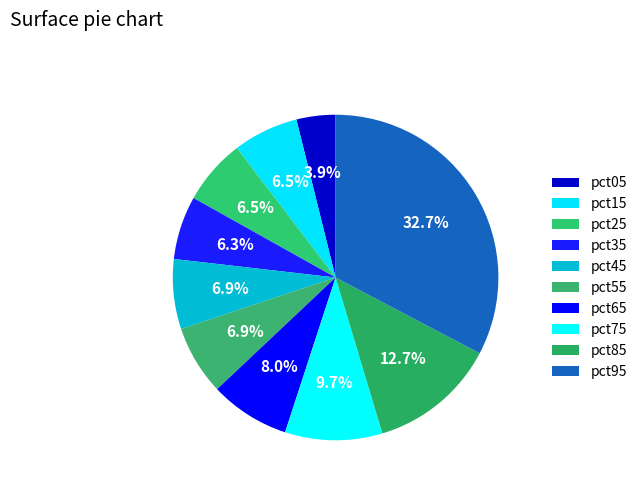

The pct85 slice represents 13% of the pie. True or false?

True